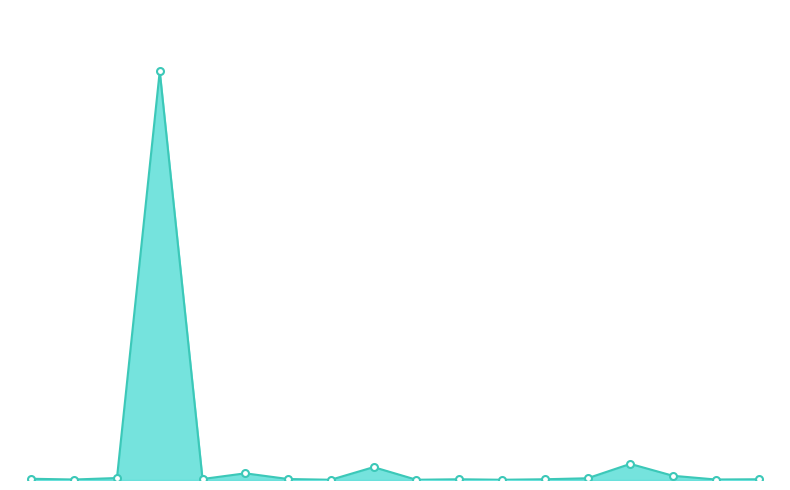

Does the chart have visible grid lines?

No